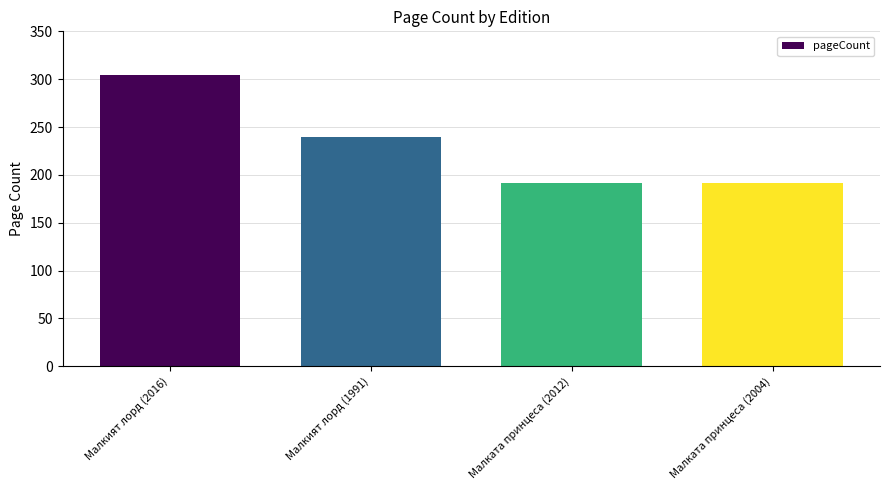

What is the minimum value shown in the chart?

192